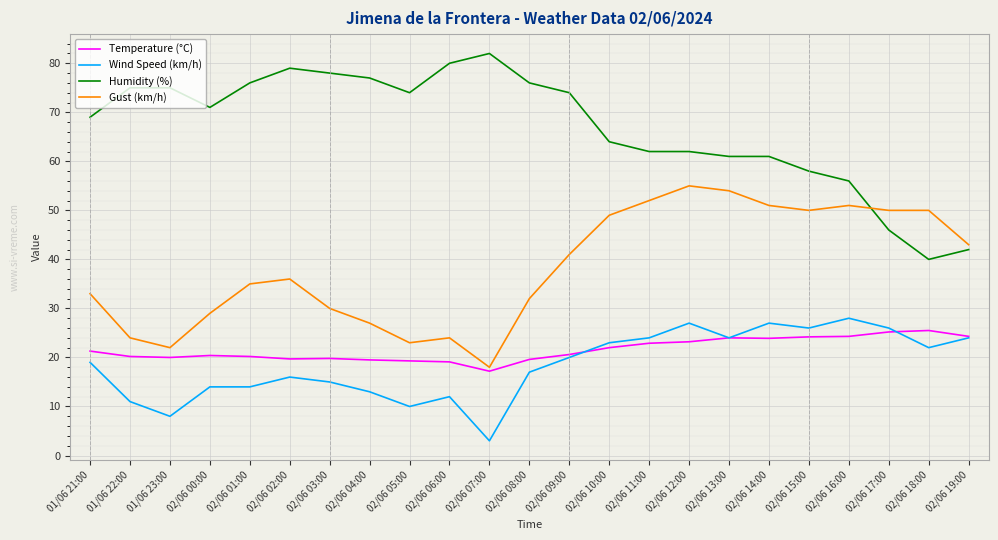

What is the difference between the highest and lowest values at 02/06 13:00?

37.0